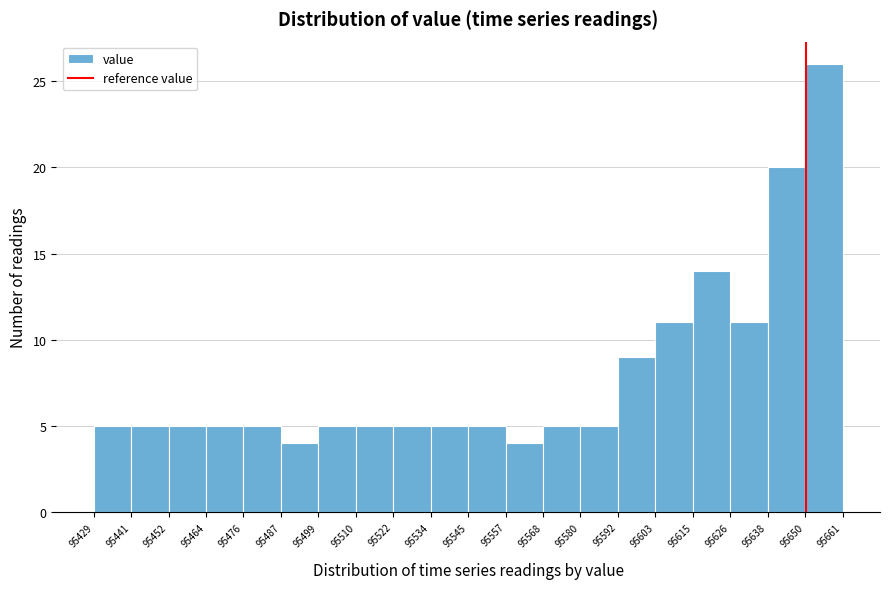

How tall is the bar that spans 95534 to 95545 on the x-axis? The values are not printed on the chart, so give them approximately, as read against the axis.

5